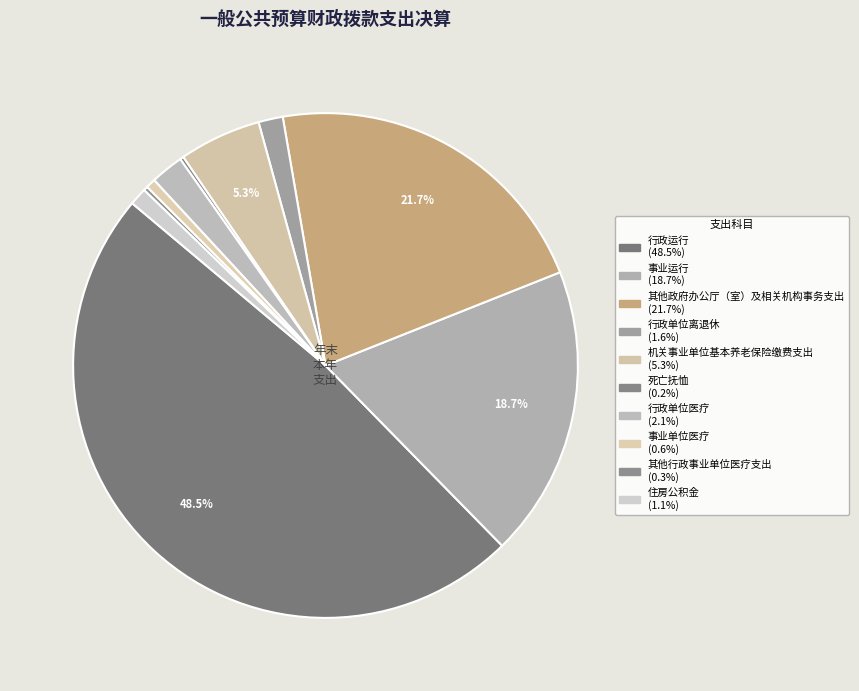

True or false: 其他政府办公厅（室）及相关机构事务支出 accounts for 22% of the total.

True